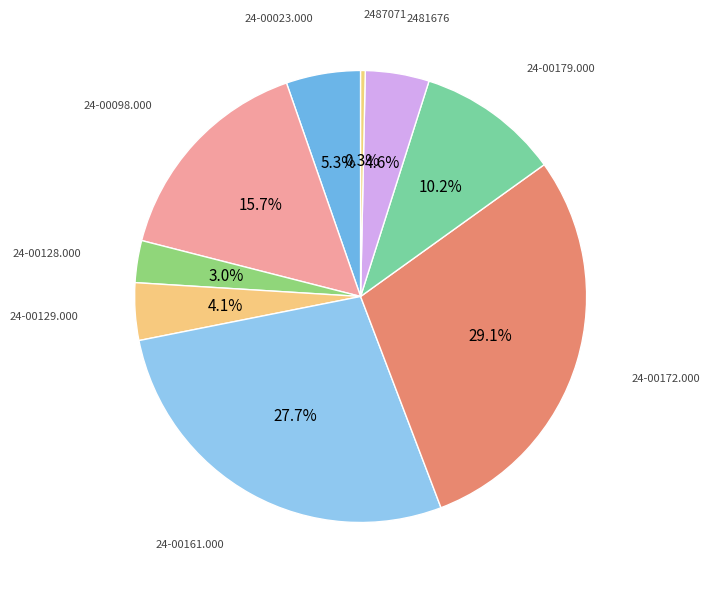

To the nearest percent, what is the average slice percentage?

11%